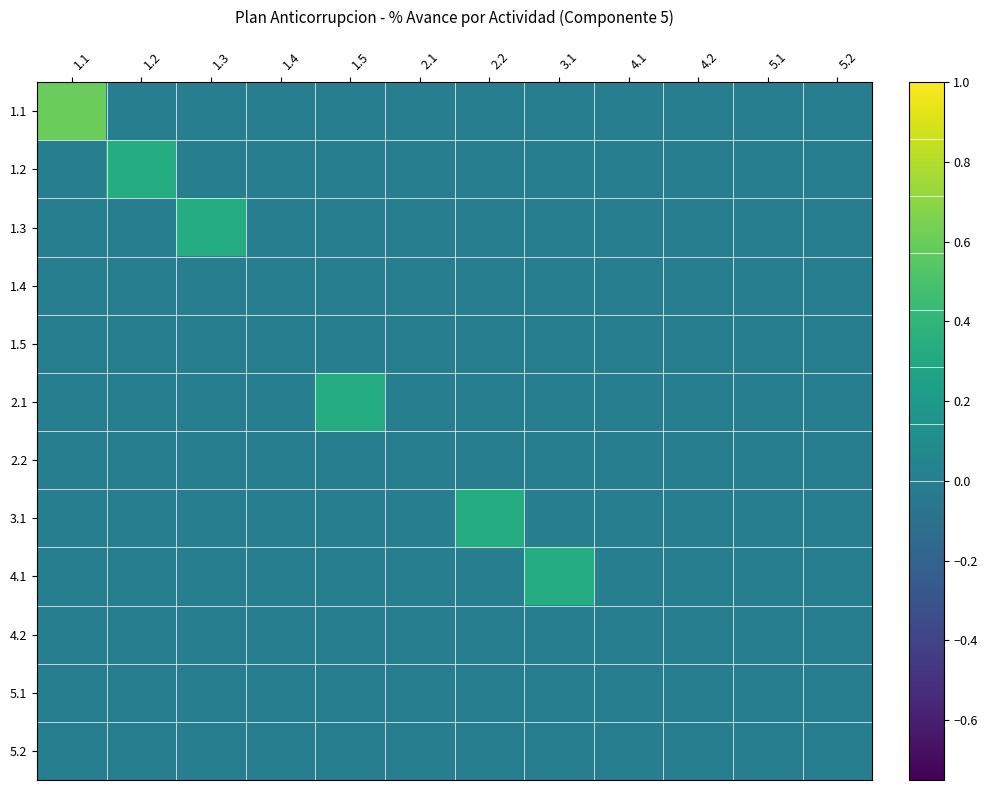

Which has a higher value, 3.1 or 5.1?

3.1